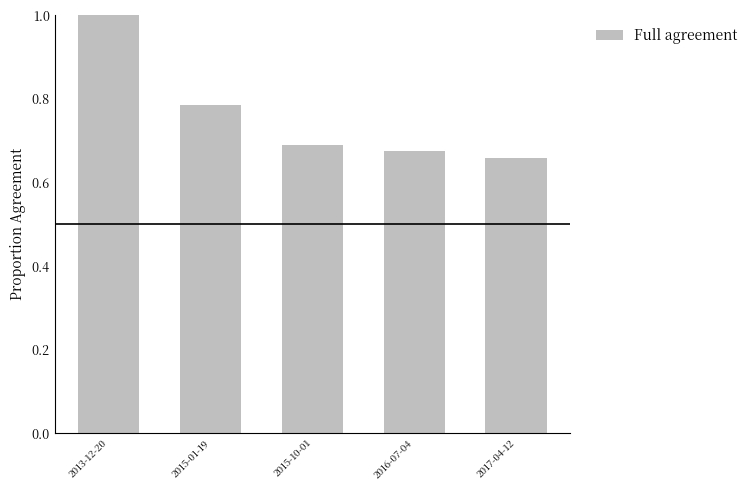

List the labels in order of value, smallest first.

2017-04-12, 2016-07-04, 2015-10-01, 2015-01-19, 2013-12-20